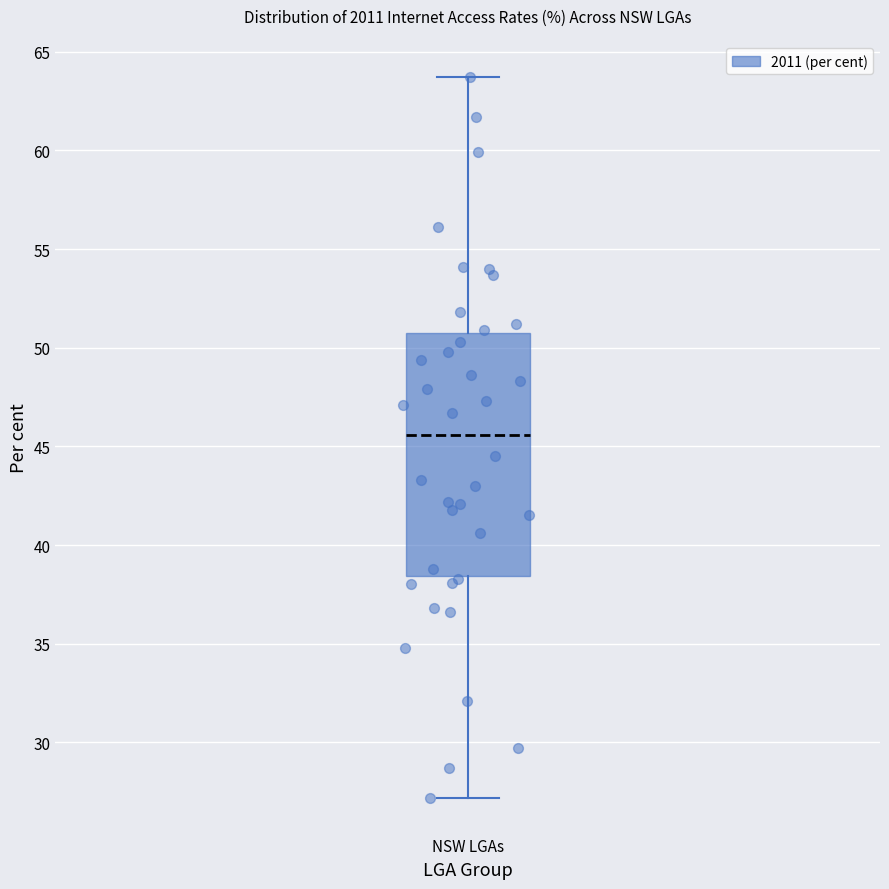

Where is the lower edge of the box for NSW LGAs on the y-axis? The values are not printed on the chart, so give them approximately, as read against the axis.

38.5